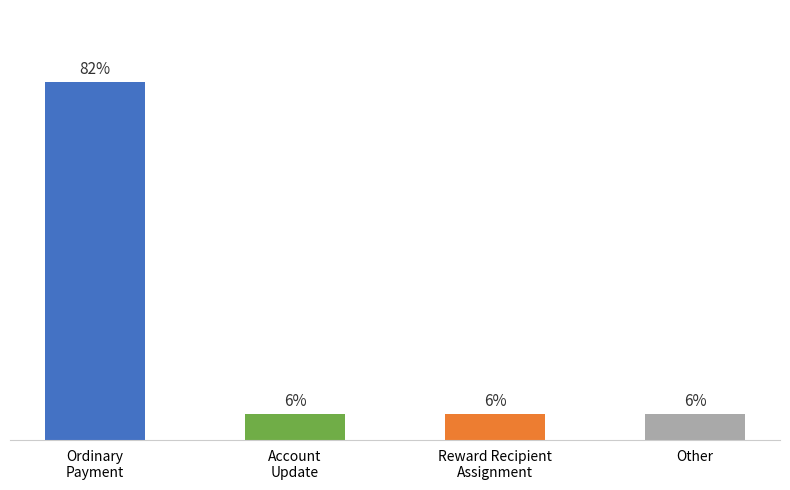

Read the value at Account
Update.

6